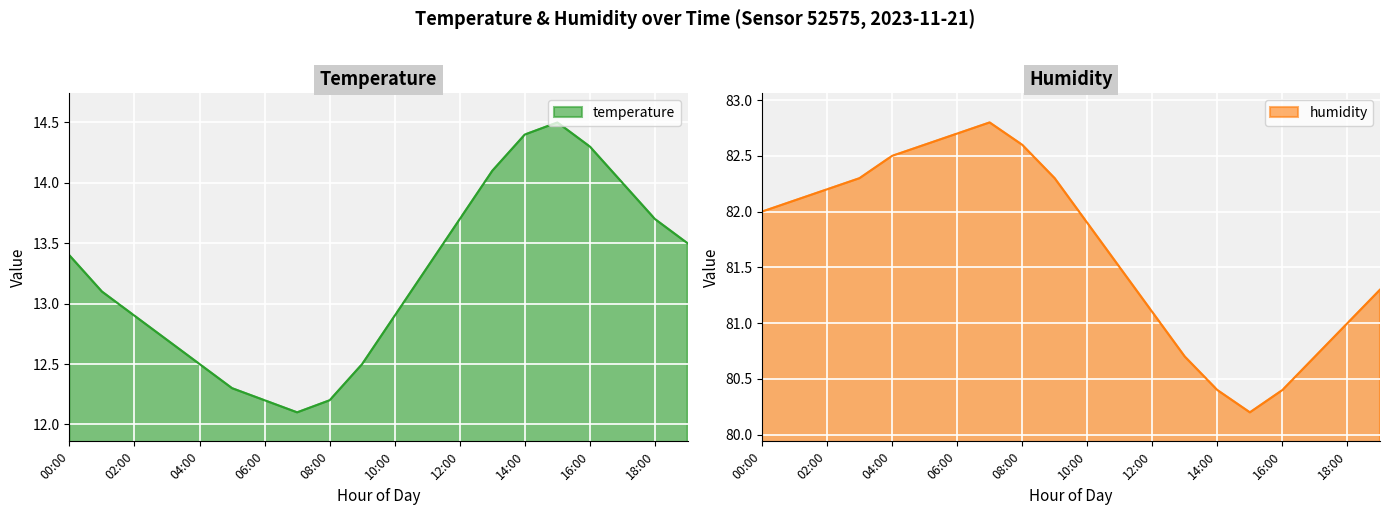

What is the difference between the humidity values at 13:00 and 10:00?

1.2